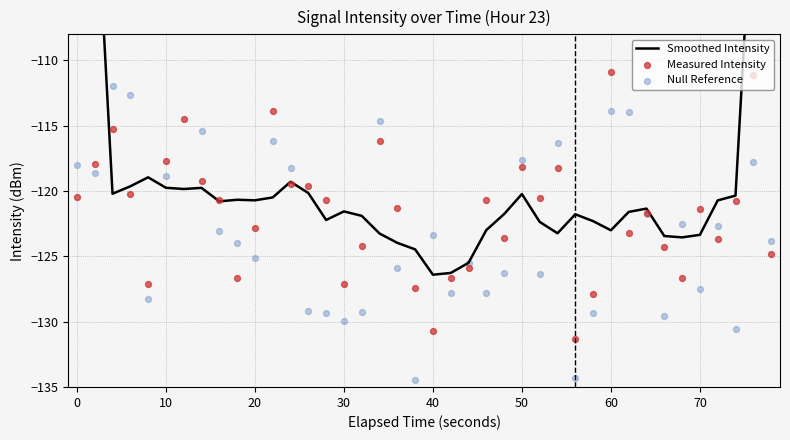

Which series has the largest total across all categories?

Smoothed Intensity